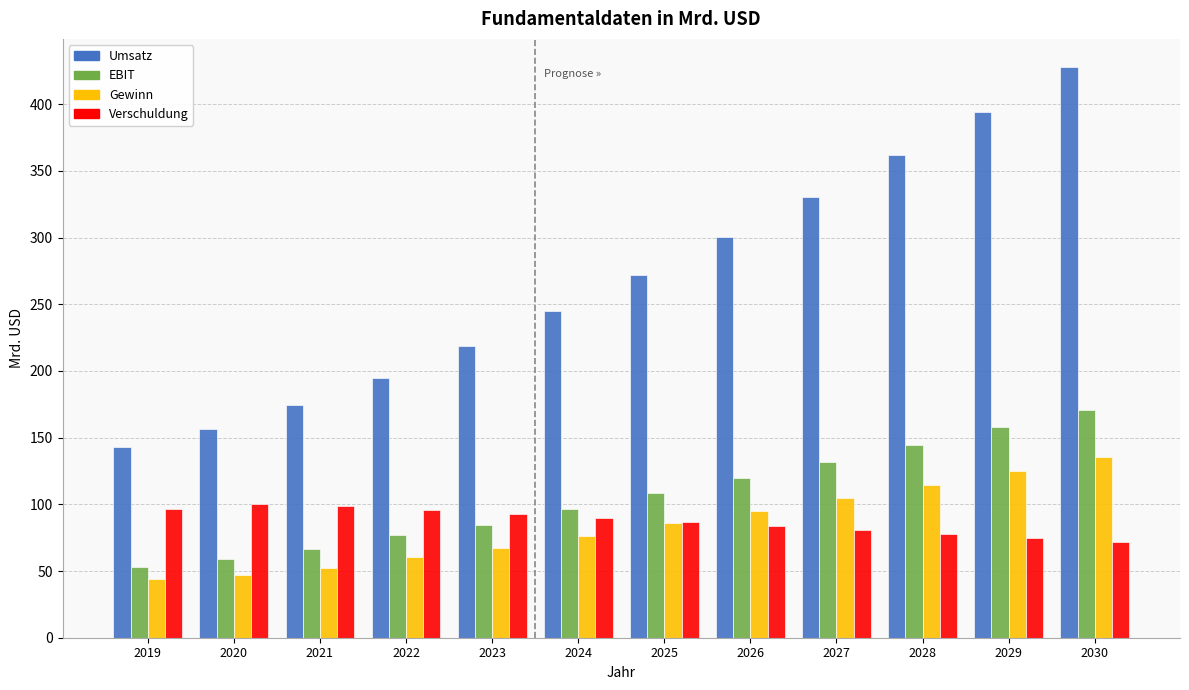

Does the chart contain any negative values?

No